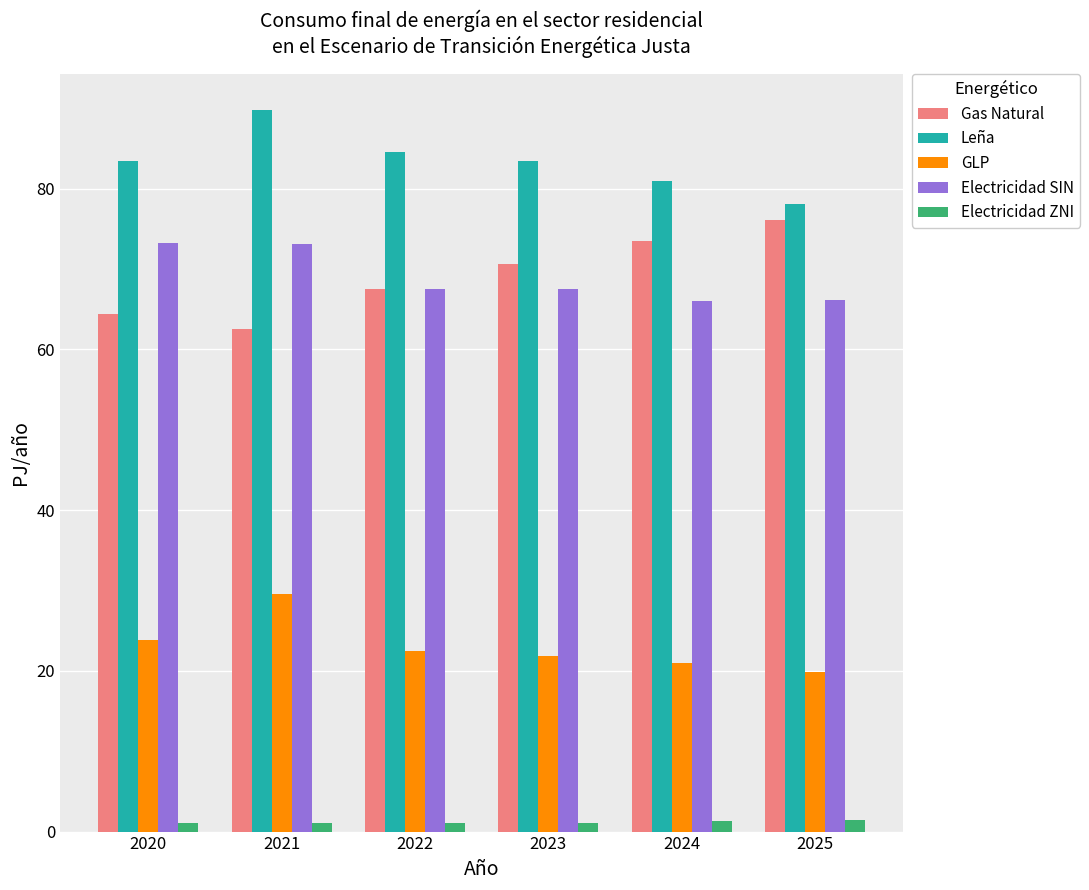

Which series has the largest total across all categories?

Leña